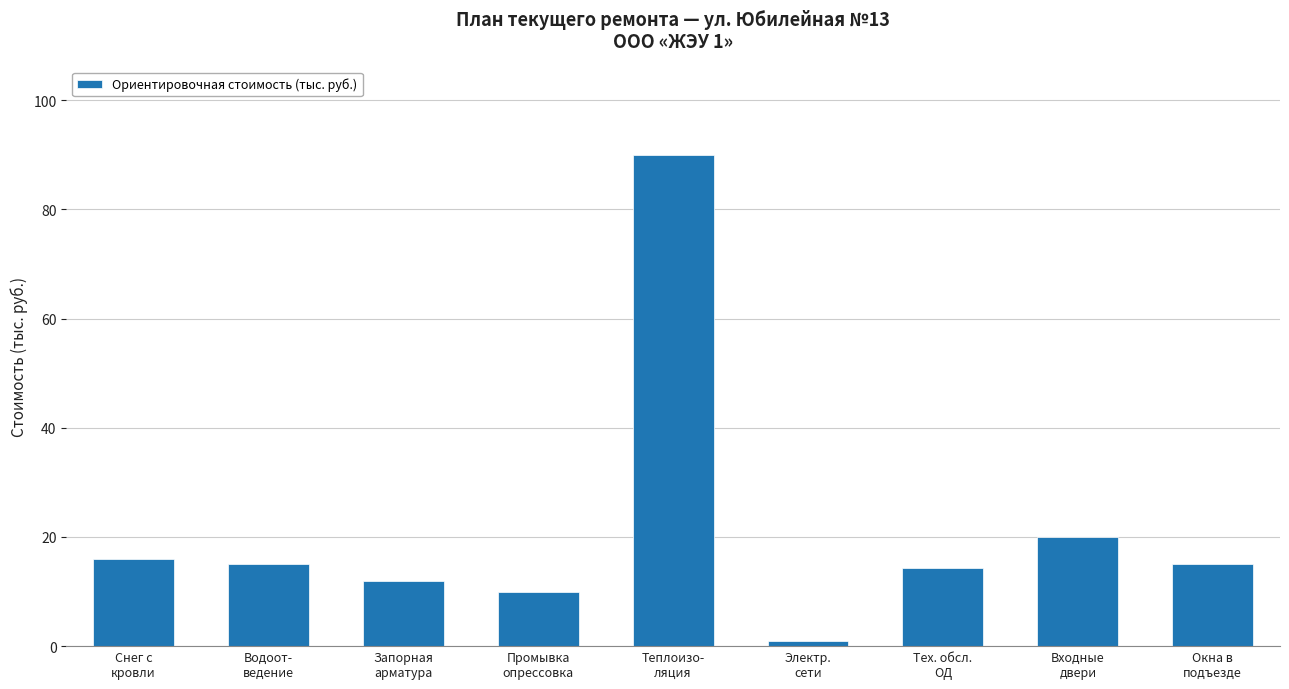

What is the difference between the values at Тех. обсл.
ОД and Электр.
сети?

13.4